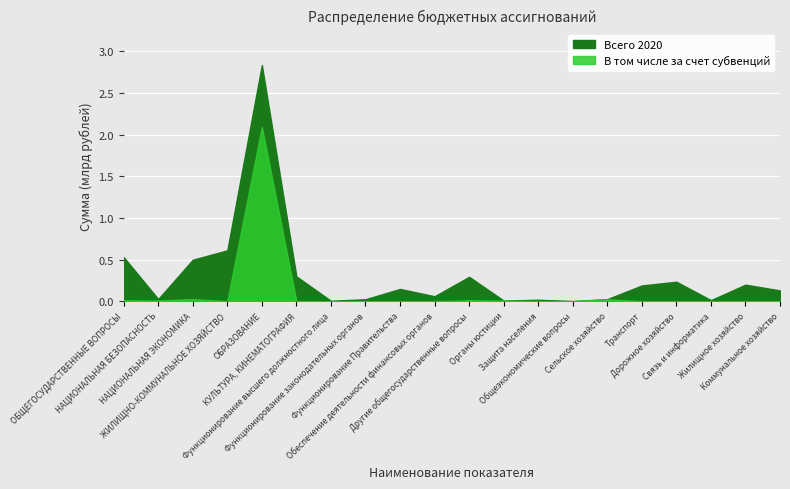

Reading left to right, list all the values displayed in this chart.

Всего 2020: 528562946.8	25738968.7	497516244.4	610548118.8	2836423310.1	297497468.6	4430315.6	23241460.7	146862419.7	59013236.4	292630027.5	7376215.4	16747793.0	1009545.0	24469472.7	188348732.1	233488233.0	12148212.5	198353479.5	128791020.6
В том числе за счет субвенций: 10568761.1	7274958.4	25381141.9	0.0	2094401196.0	374340.4	0.0	0.0	0.0	0.0	10568761.1	7274958.4	0.0	0.0	22850272.4	0.0	0.0	0.0	0.0	0.0